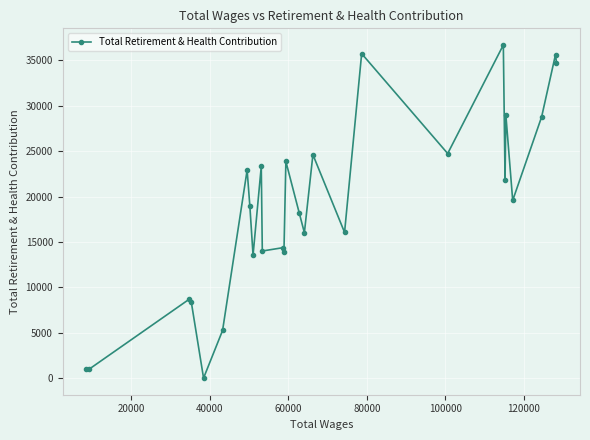

How many categories are shown in the chart?

27